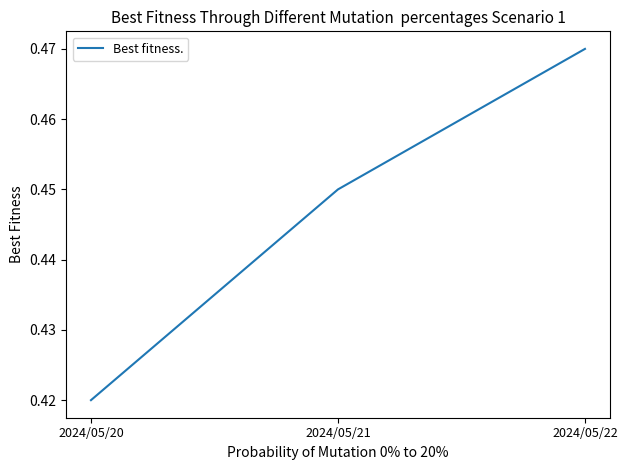

Rank the categories by value from lowest to highest.

2024/05/20, 2024/05/21, 2024/05/22